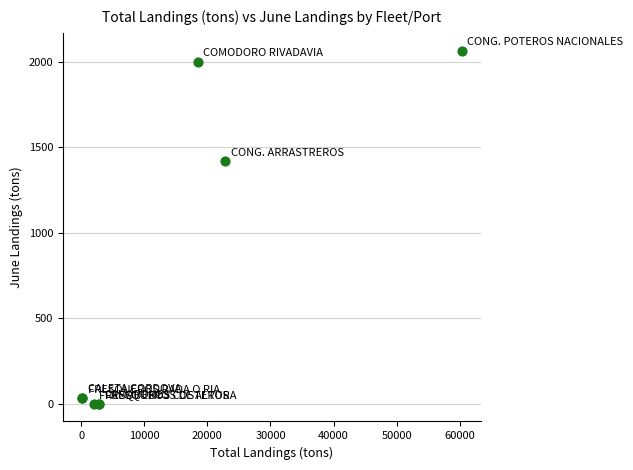

What Y value in the scatter plot is closest to 1032?

1417.6